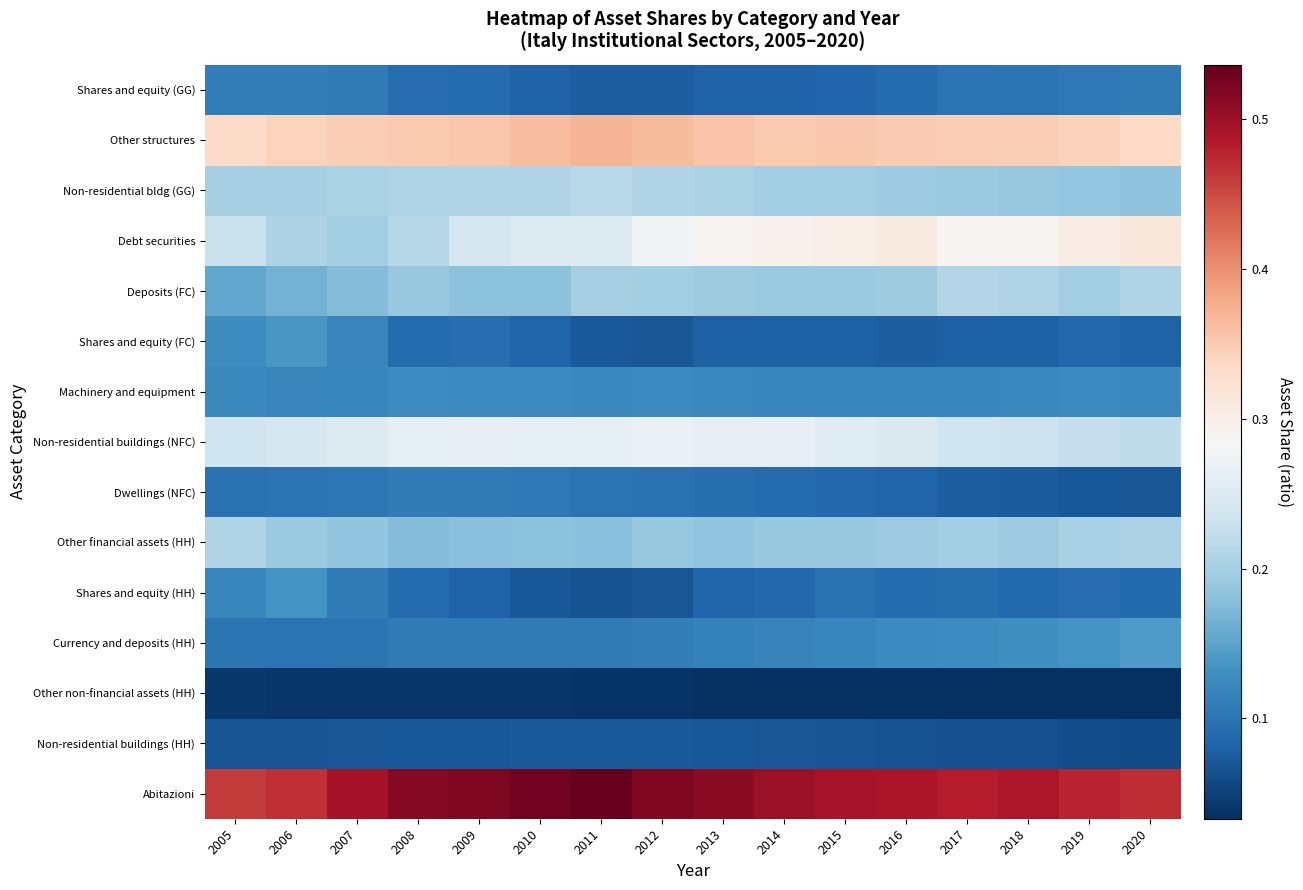

Reading left to right, transcribe all the data shown in this chart.

Abitazioni: 2005=0.5	2006=0.5	2007=0.5	2008=0.5	2009=0.5	2010=0.5	2011=0.5	2012=0.5	2013=0.5	2014=0.5	2015=0.5	2016=0.5	2017=0.5	2018=0.5	2019=0.5	2020=0.5
Non-residential buildings (HH): 2005=0.1	2006=0.1	2007=0.1	2008=0.1	2009=0.1	2010=0.1	2011=0.1	2012=0.1	2013=0.1	2014=0.1	2015=0.1	2016=0.1	2017=0.1	2018=0.1	2019=0.1	2020=0.1
Other non-financial assets (HH): 2005=0.0	2006=0.0	2007=0.0	2008=0.0	2009=0.0	2010=0.0	2011=0.0	2012=0.0	2013=0.0	2014=0.0	2015=0.0	2016=0.0	2017=0.0	2018=0.0	2019=0.0	2020=0.0
Currency and deposits (HH): 2005=0.1	2006=0.1	2007=0.1	2008=0.1	2009=0.1	2010=0.1	2011=0.1	2012=0.1	2013=0.1	2014=0.1	2015=0.1	2016=0.1	2017=0.1	2018=0.1	2019=0.1	2020=0.1
Shares and equity (HH): 2005=0.1	2006=0.1	2007=0.1	2008=0.1	2009=0.1	2010=0.1	2011=0.1	2012=0.1	2013=0.1	2014=0.1	2015=0.1	2016=0.1	2017=0.1	2018=0.1	2019=0.1	2020=0.1
Other financial assets (HH): 2005=0.2	2006=0.2	2007=0.2	2008=0.2	2009=0.2	2010=0.2	2011=0.2	2012=0.2	2013=0.2	2014=0.2	2015=0.2	2016=0.2	2017=0.2	2018=0.2	2019=0.2	2020=0.2
Dwellings (NFC): 2005=0.1	2006=0.1	2007=0.1	2008=0.1	2009=0.1	2010=0.1	2011=0.1	2012=0.1	2013=0.1	2014=0.1	2015=0.1	2016=0.1	2017=0.1	2018=0.1	2019=0.1	2020=0.1
Non-residential buildings (NFC): 2005=0.2	2006=0.2	2007=0.2	2008=0.3	2009=0.3	2010=0.3	2011=0.3	2012=0.3	2013=0.3	2014=0.3	2015=0.3	2016=0.2	2017=0.2	2018=0.2	2019=0.2	2020=0.2
Machinery and equipment: 2005=0.1	2006=0.1	2007=0.1	2008=0.1	2009=0.1	2010=0.1	2011=0.1	2012=0.1	2013=0.1	2014=0.1	2015=0.1	2016=0.1	2017=0.1	2018=0.1	2019=0.1	2020=0.1
Shares and equity (FC): 2005=0.1	2006=0.1	2007=0.1	2008=0.1	2009=0.1	2010=0.1	2011=0.1	2012=0.1	2013=0.1	2014=0.1	2015=0.1	2016=0.1	2017=0.1	2018=0.1	2019=0.1	2020=0.1
Deposits (FC): 2005=0.2	2006=0.2	2007=0.2	2008=0.2	2009=0.2	2010=0.2	2011=0.2	2012=0.2	2013=0.2	2014=0.2	2015=0.2	2016=0.2	2017=0.2	2018=0.2	2019=0.2	2020=0.2
Debt securities: 2005=0.2	2006=0.2	2007=0.2	2008=0.2	2009=0.2	2010=0.3	2011=0.3	2012=0.3	2013=0.3	2014=0.3	2015=0.3	2016=0.3	2017=0.3	2018=0.3	2019=0.3	2020=0.3
Non-residential bldg (GG): 2005=0.2	2006=0.2	2007=0.2	2008=0.2	2009=0.2	2010=0.2	2011=0.2	2012=0.2	2013=0.2	2014=0.2	2015=0.2	2016=0.2	2017=0.2	2018=0.2	2019=0.2	2020=0.2
Other structures: 2005=0.3	2006=0.3	2007=0.3	2008=0.4	2009=0.4	2010=0.4	2011=0.4	2012=0.4	2013=0.4	2014=0.4	2015=0.4	2016=0.3	2017=0.3	2018=0.3	2019=0.3	2020=0.3
Shares and equity (GG): 2005=0.1	2006=0.1	2007=0.1	2008=0.1	2009=0.1	2010=0.1	2011=0.1	2012=0.1	2013=0.1	2014=0.1	2015=0.1	2016=0.1	2017=0.1	2018=0.1	2019=0.1	2020=0.1